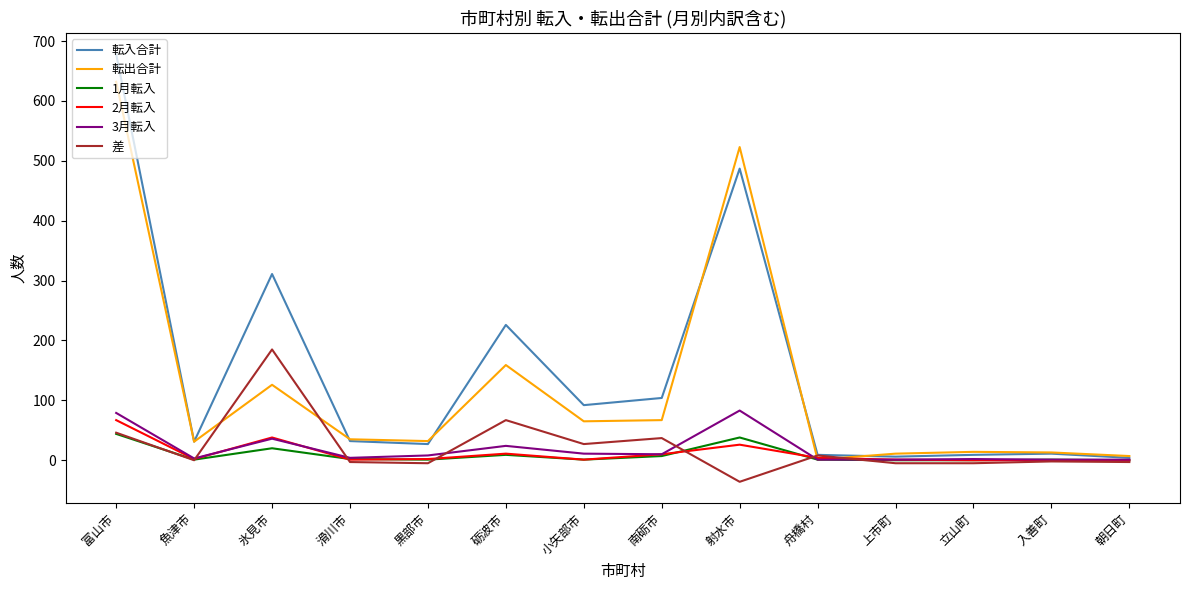

What is the maximum value for 差?

185